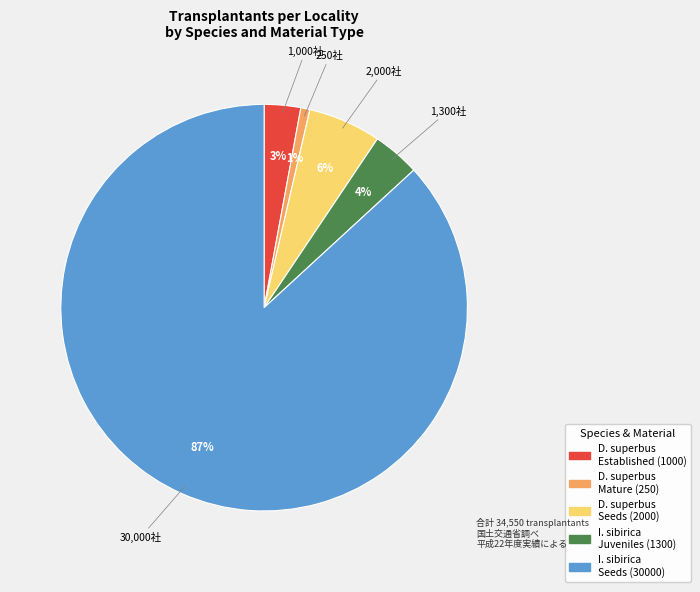

Does any single category account for the majority?

Yes